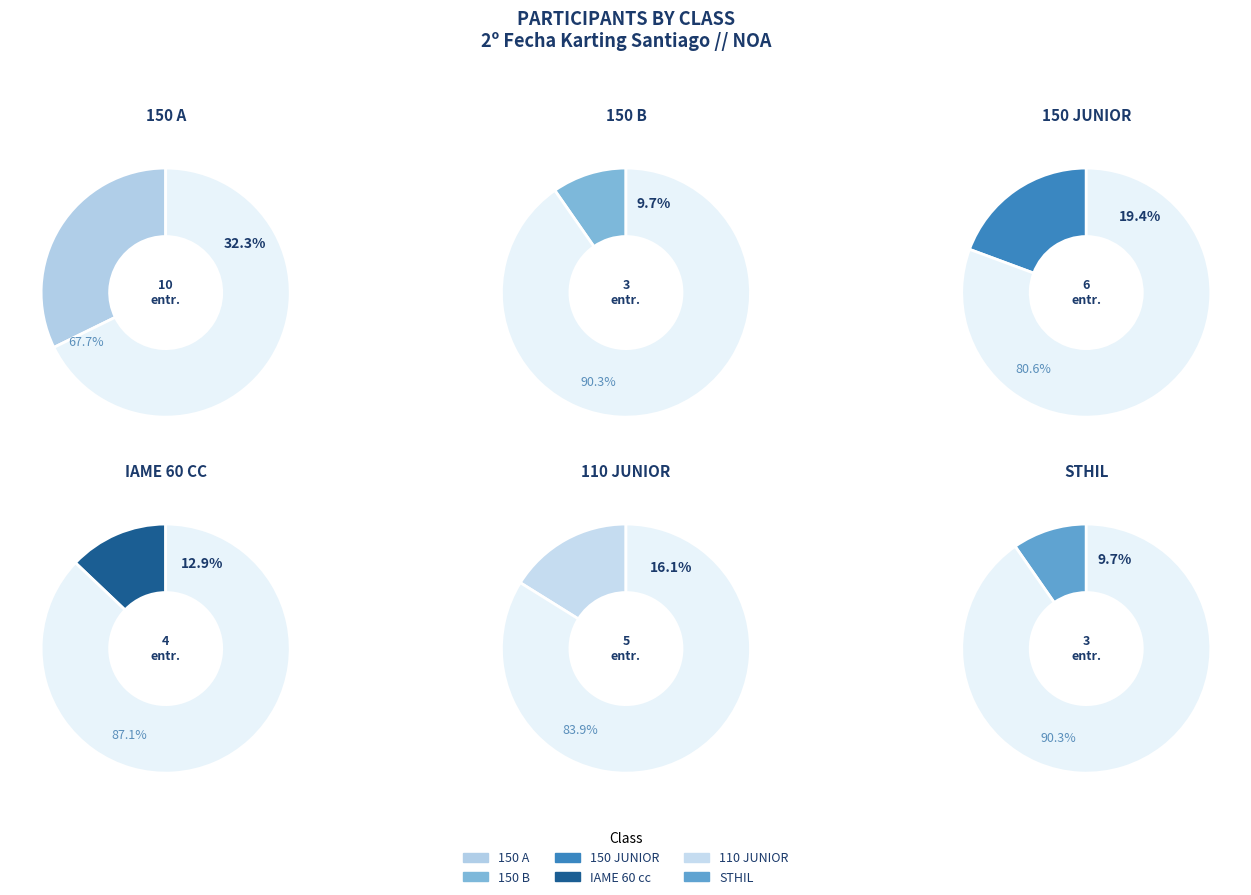

Is it true that STHIL is 1% of the pie?

False